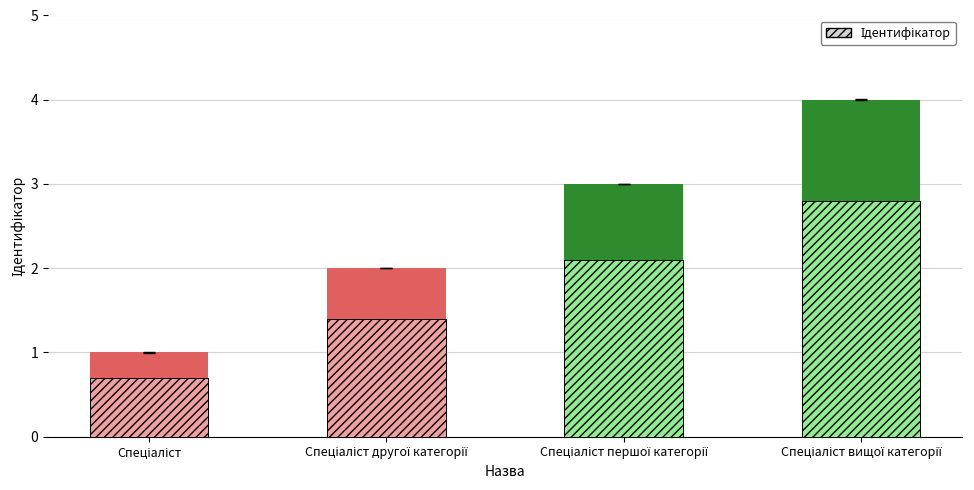

What is the difference between the maximum and second lowest values?

2